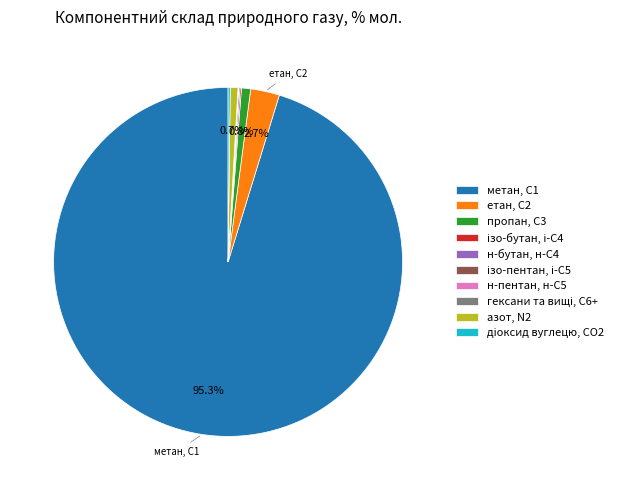

Which category has the biggest portion of the pie?

метан, С1